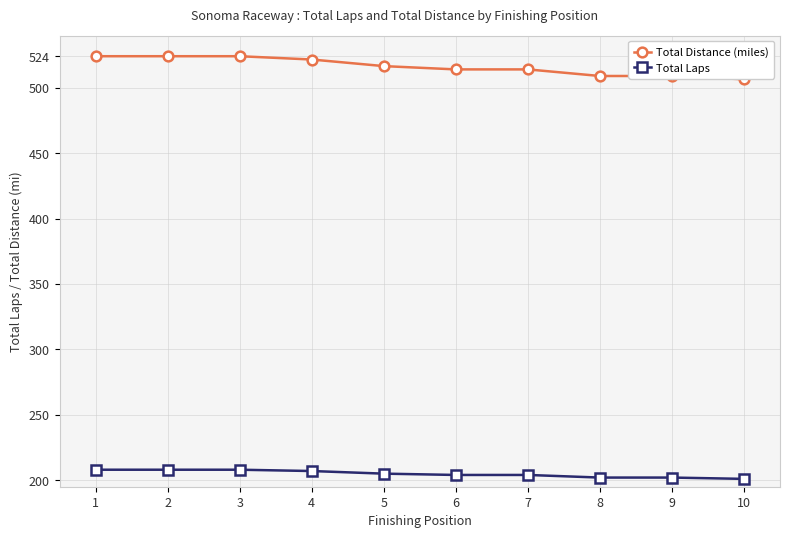

What is the value of the Total Laps point at the 7th from the left?

204.0